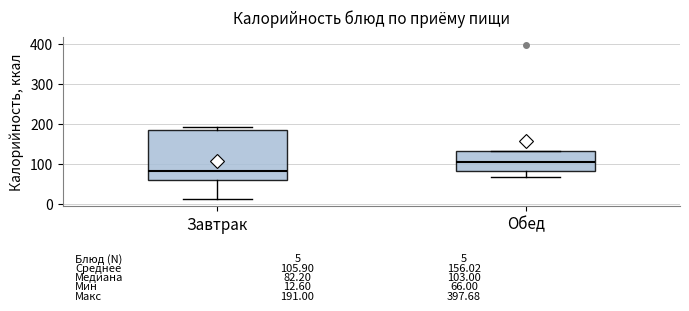

Which box's median line is the lowest?

Завтрак